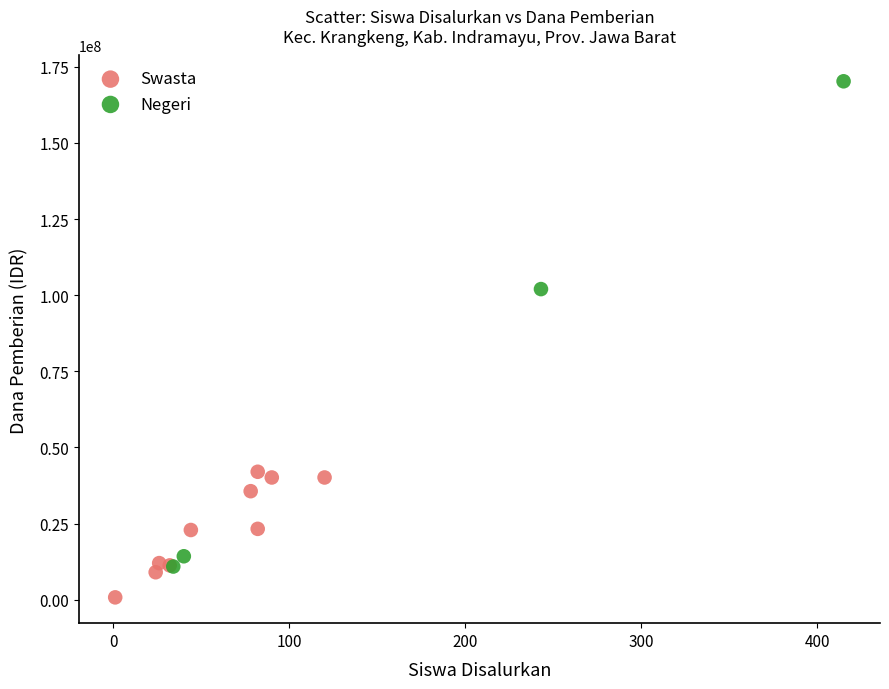

Which series contains the lowest Y value?

Swasta